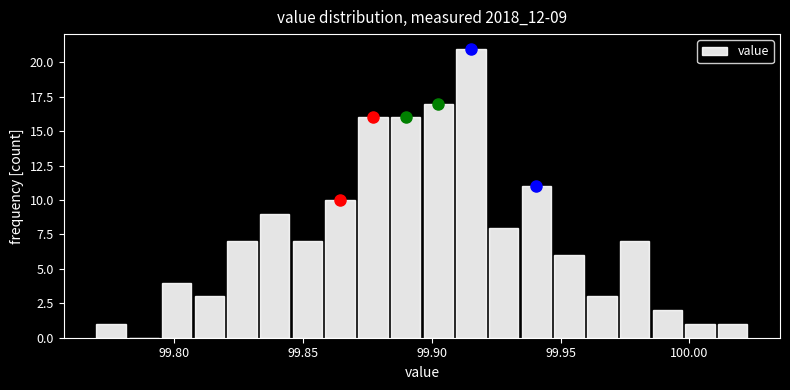

Read against the x-axis, roughly where is the centre of the tallest bar?

99.915